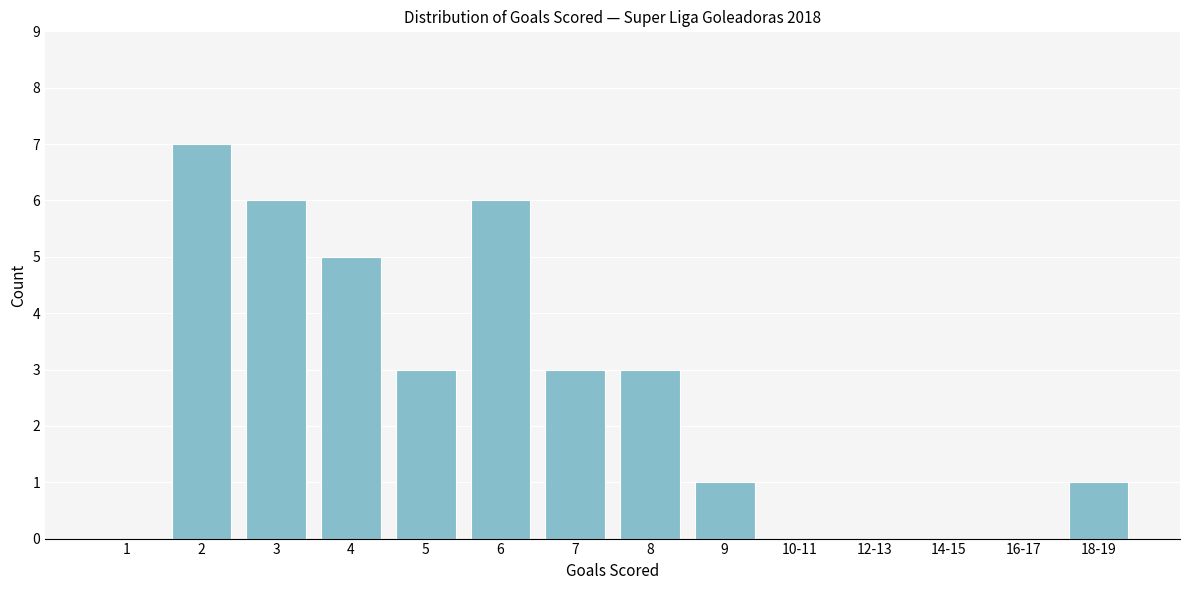

Reading right to left, list all the values displayed in this chart.

18-19=1	16-17=0	14-15=0	12-13=0	10-11=0	9=1	8=3	7=3	6=6	5=3	4=5	3=6	2=7	1=0